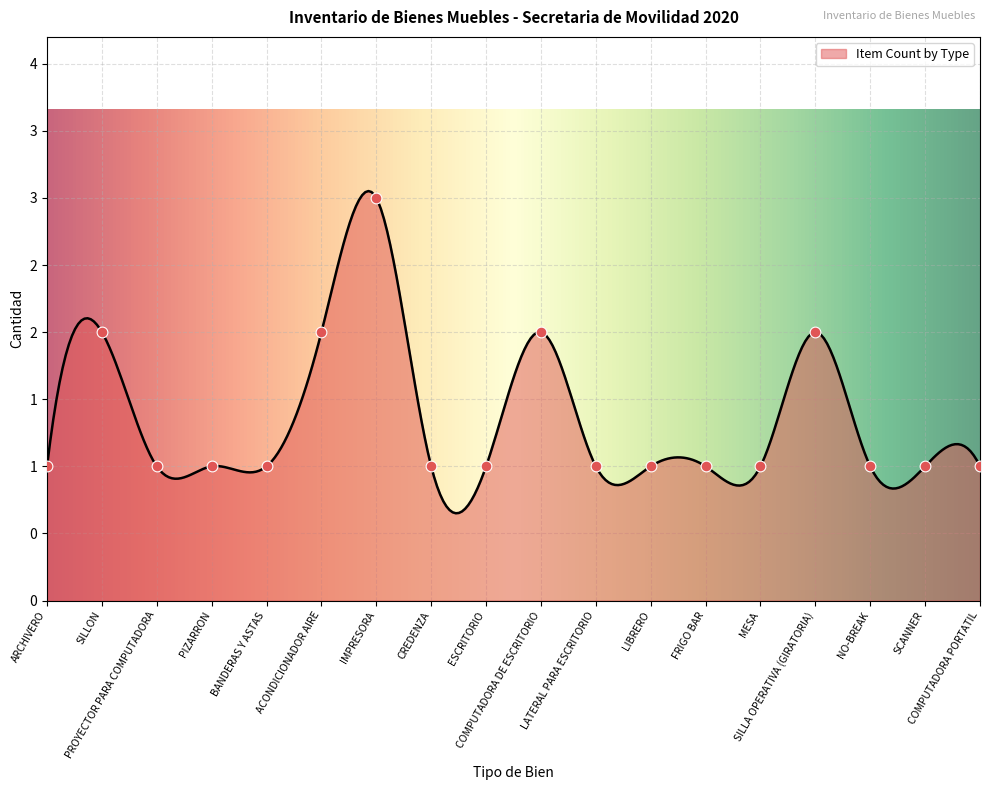

What is the ratio of the value at LIBRERO to the value at ACONDICIONADOR AIRE?

0.5